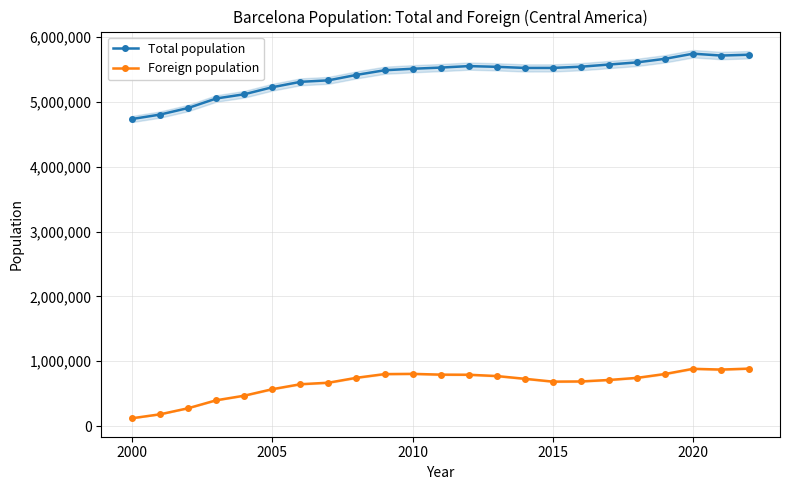

True or false: Total population and Foreign population intersect in this chart.

False